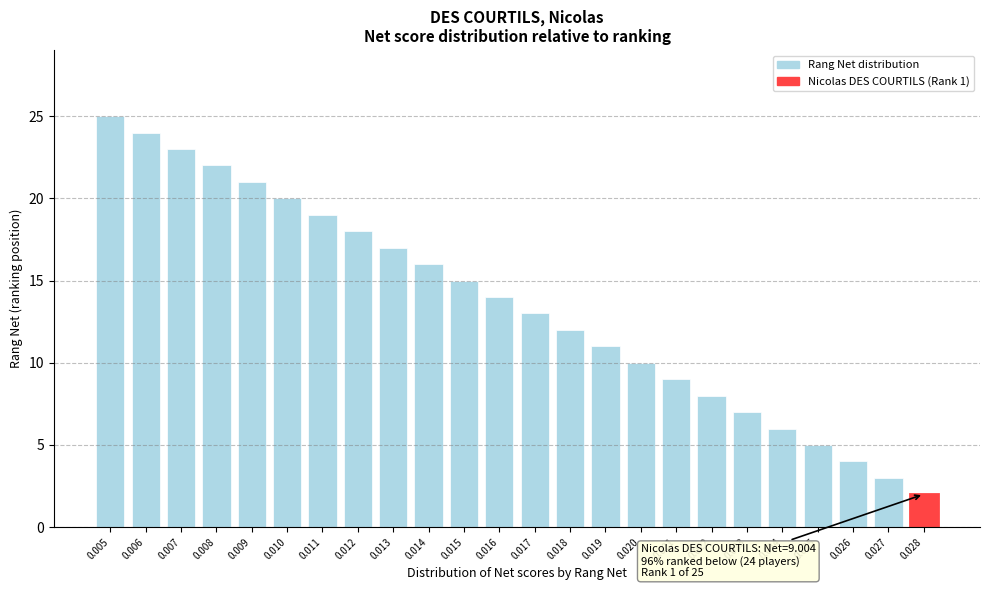

Reading left to right, what are all the values shown in this chart?

0.005=25	0.006=24	0.007=23	0.008=22	0.009=21	0.010=20	0.011=19	0.012=18	0.013=17	0.014=16	0.015=15	0.016=14	0.017=13	0.018=12	0.019=11	0.020=10	0.021=9	0.022=8	0.023=7	0.024=6	0.025=5	0.026=4	0.027=3	0.028=2